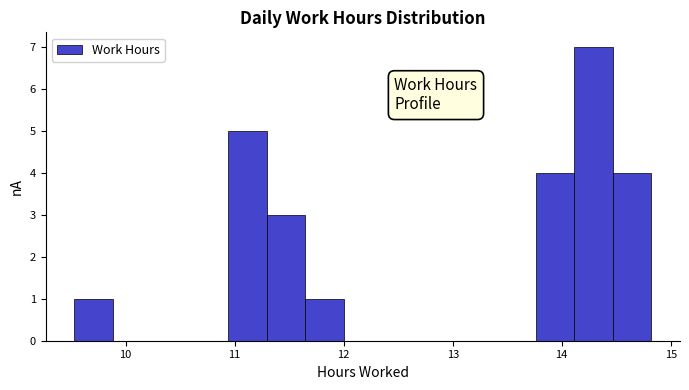

Read against the x-axis, roughly where is the centre of the tallest bar?

14.3